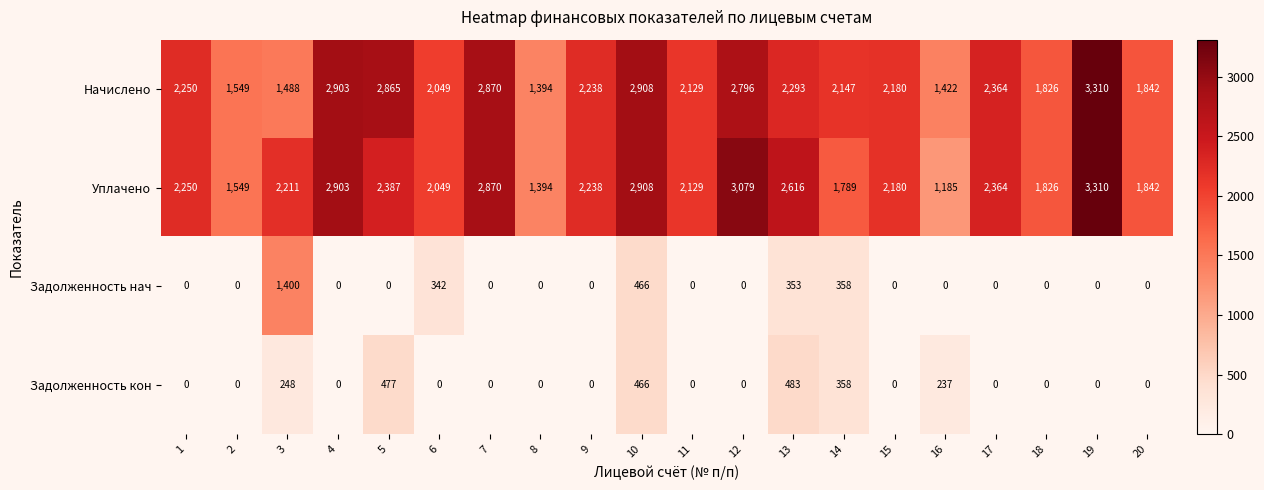

What is the difference between the maximum and minimum values in the Задолженность кон series?

483